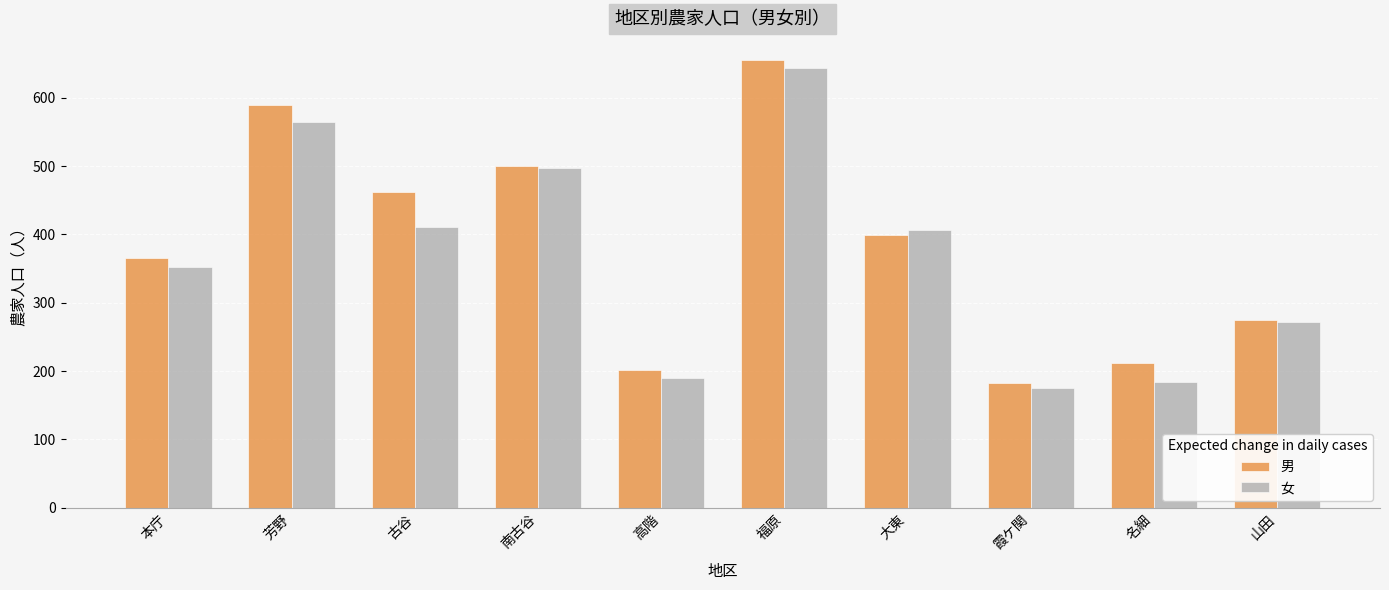

What are all the series names shown in the legend?

男, 女